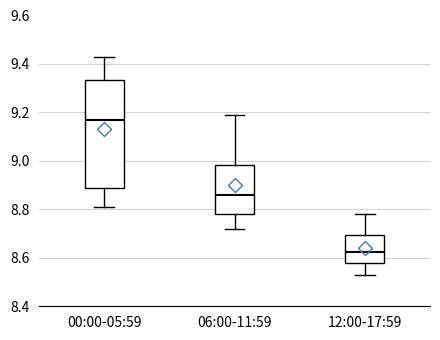

Reading left to right, transcribe this box plot: for each box, give where its median line is, the range the box spans, and where its two whiskers end, as read against the y-axis. The values are not printed on the chart, so give them approximately, as read against the axis.

00:00-05:59: median 9.18, box 8.90 to 9.34, whiskers 8.82 to 9.44
06:00-11:59: median 8.86, box 8.78 to 8.98, whiskers 8.72 to 9.20
12:00-17:59: median 8.62, box 8.58 to 8.70, whiskers 8.54 to 8.78